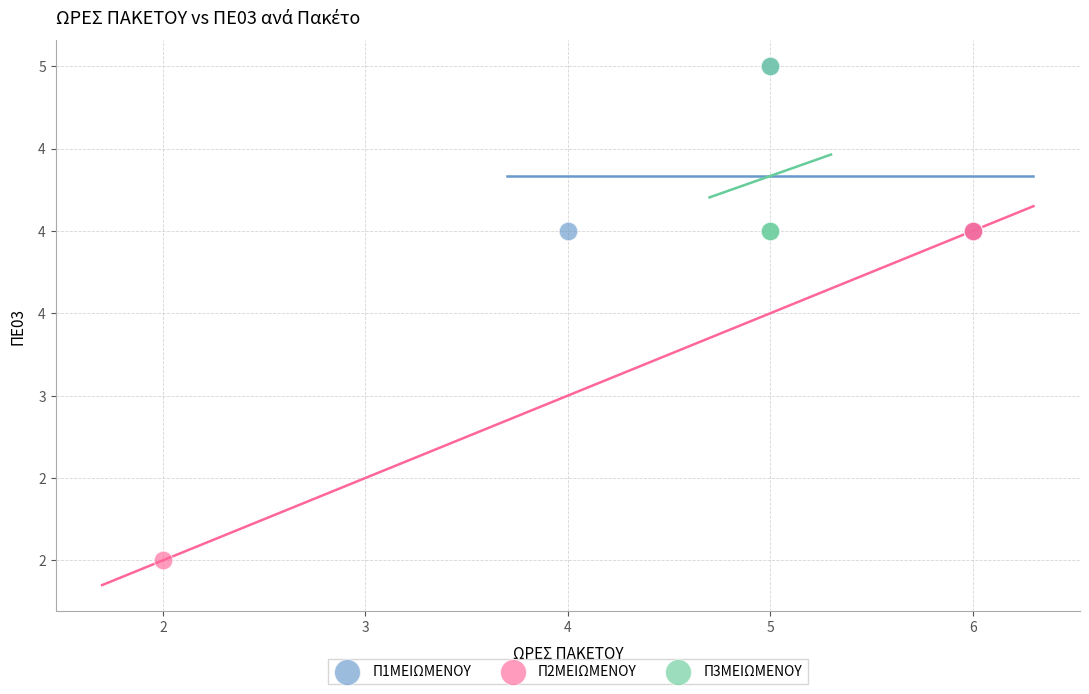

Which series reaches the minimum Y coordinate?

Π2ΜΕΙΩΜΕΝΟΥ